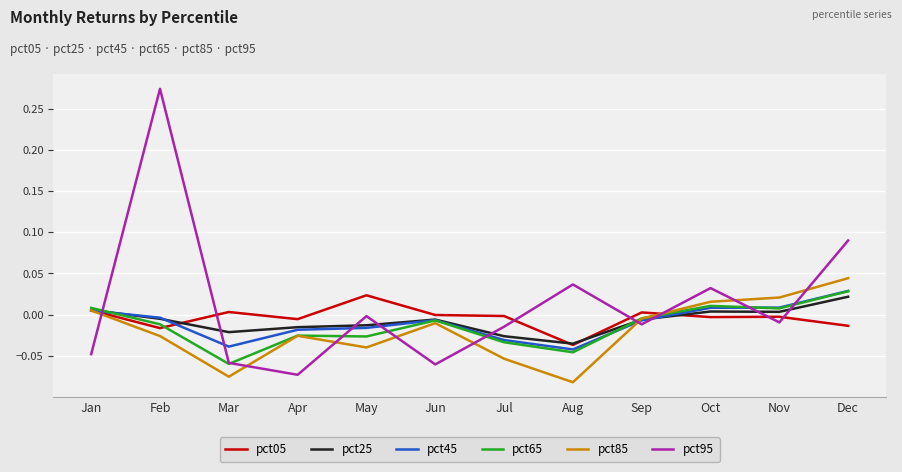

True or false: pct25 has a value of -0.0 at Mar.

True